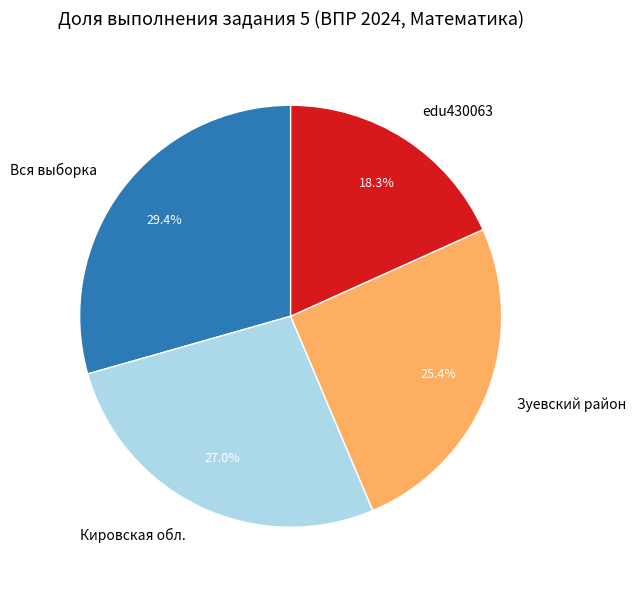

Which has a higher value, Вся выборка or Зуевский район?

Вся выборка